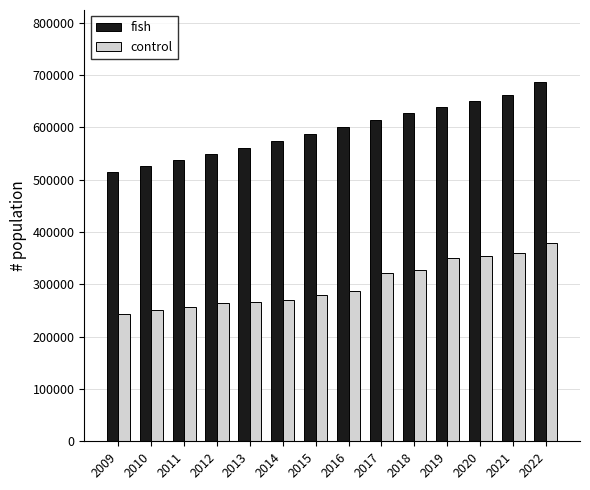

List the series in order of their peak value, lowest first.

control, fish